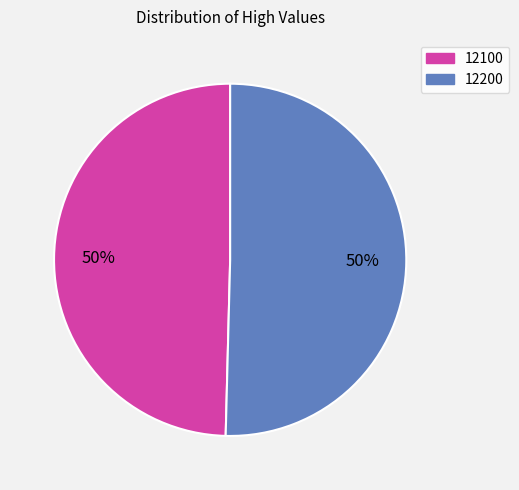

Between 12200 and 12100, which is larger?

12200